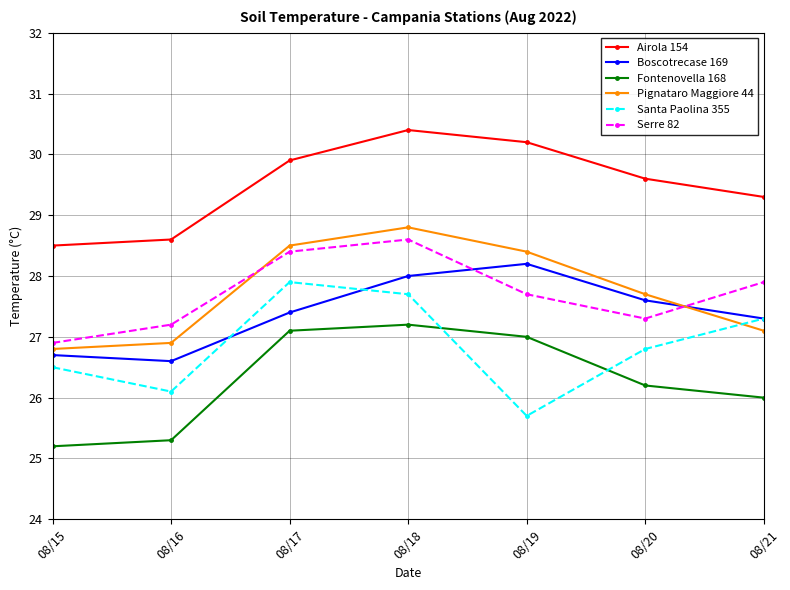

What is the value of the Fontenovella 168 point at the 4th from the left?

27.2